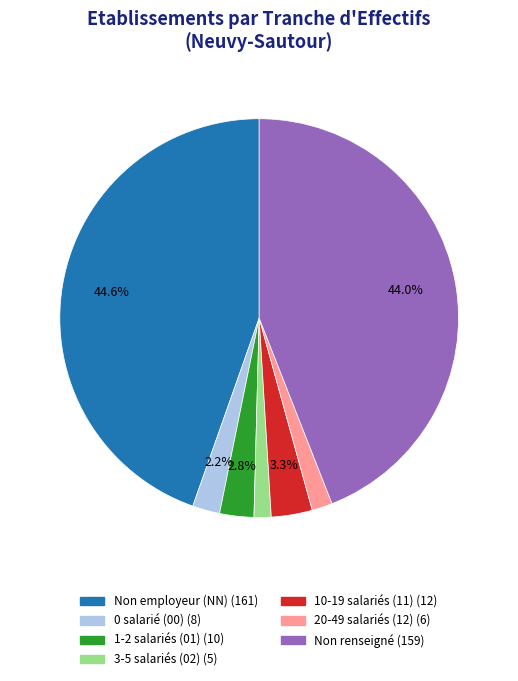

Does any single category account for the majority?

No